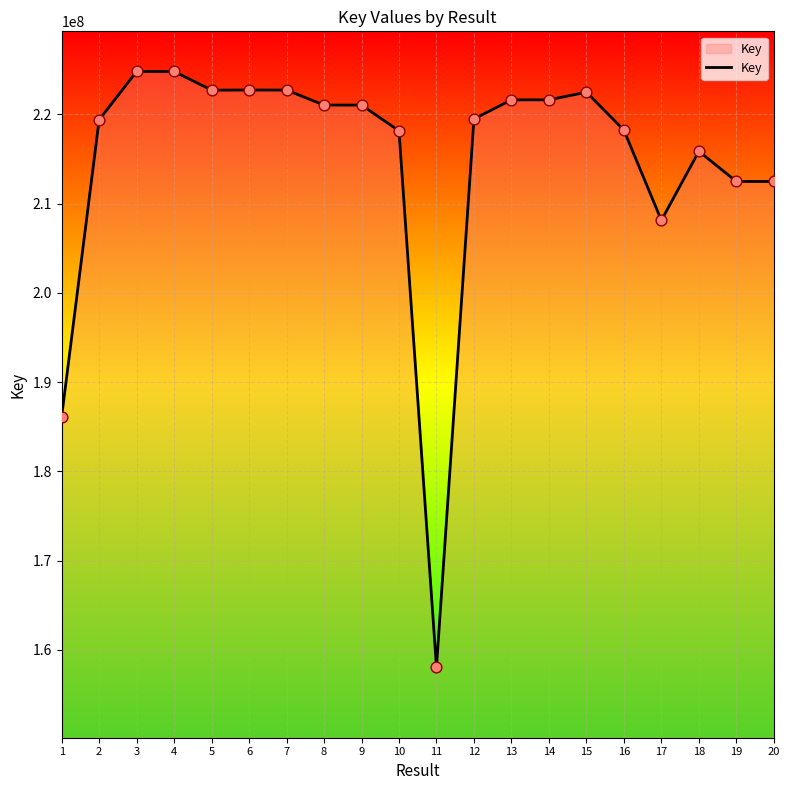

What is the ratio of the value at 16 to the value at 8?

1.0